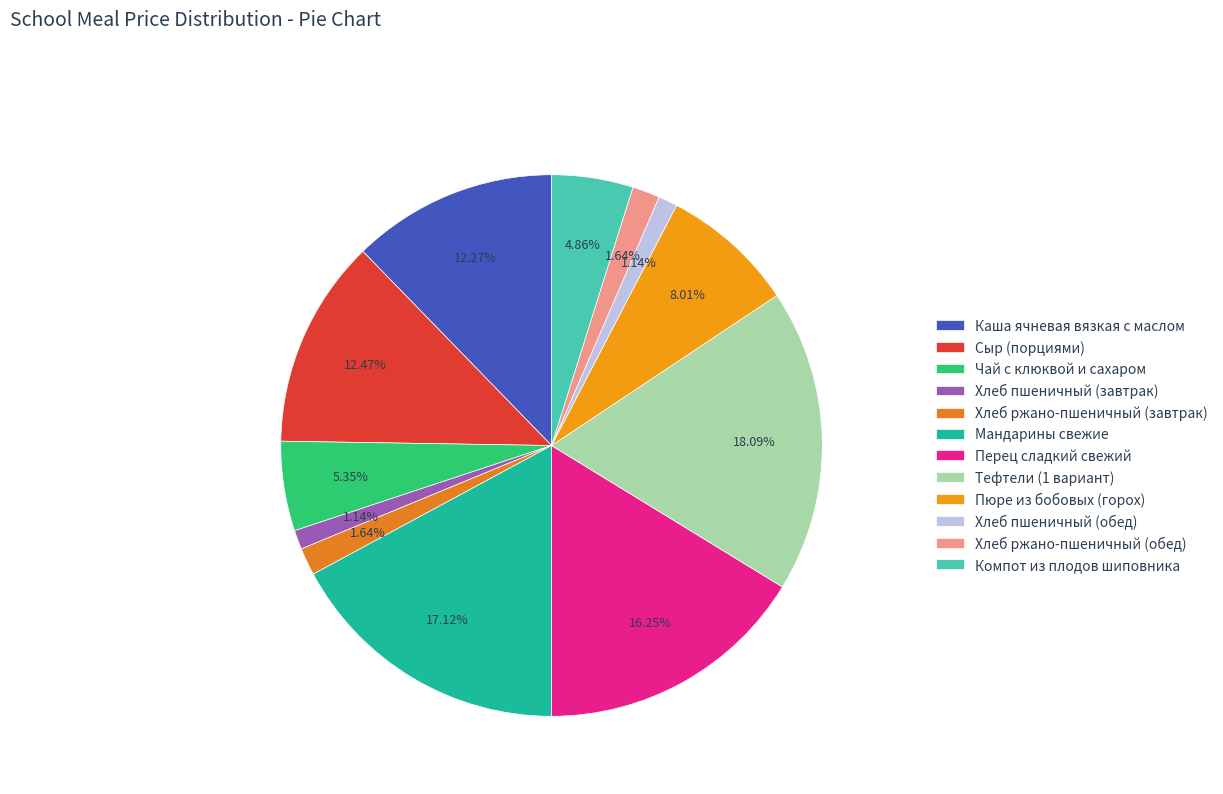

Does any single category account for the majority?

No